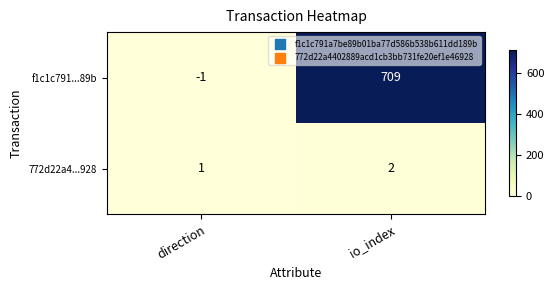

Which series changed the most between direction and io_index?

f1c1c791...89b